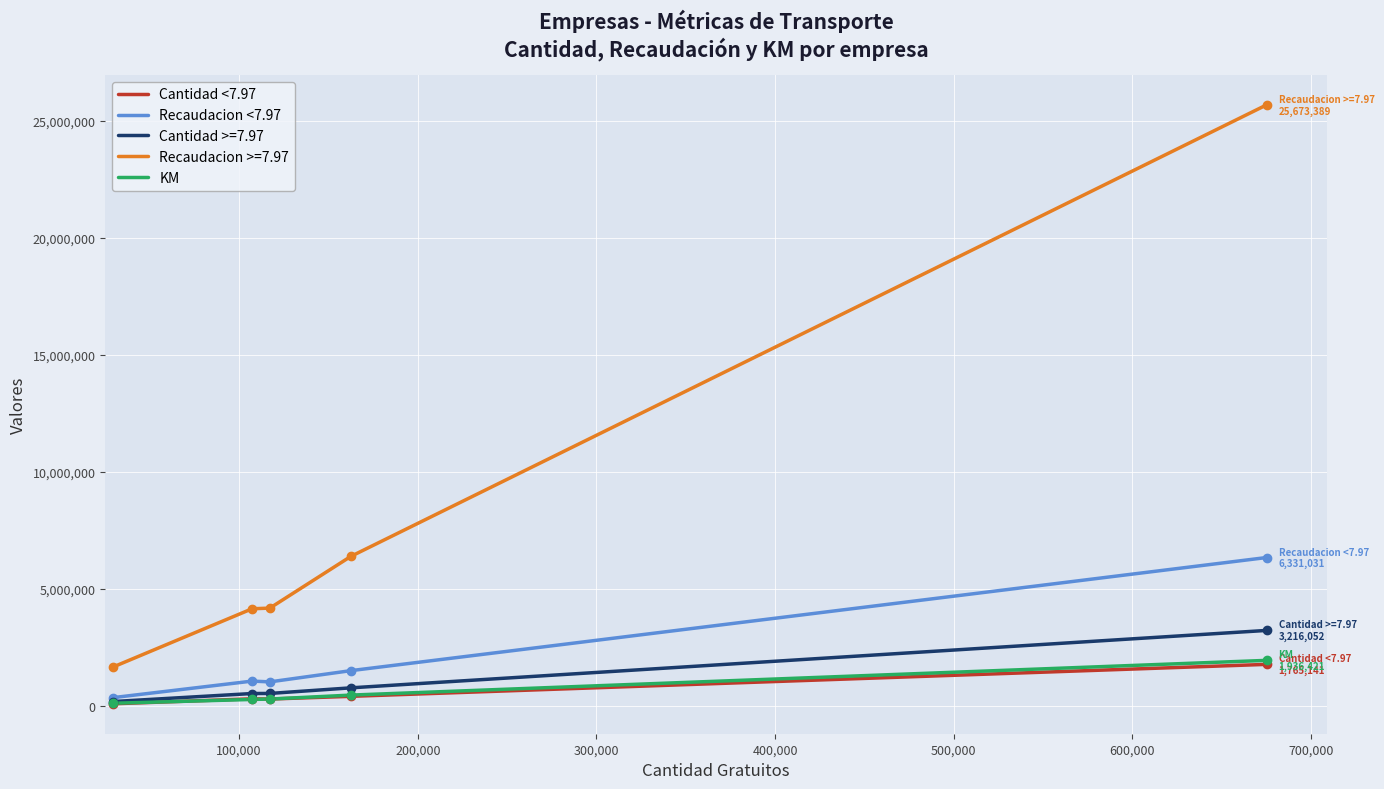

What is the greatest value displayed?

25673389.3